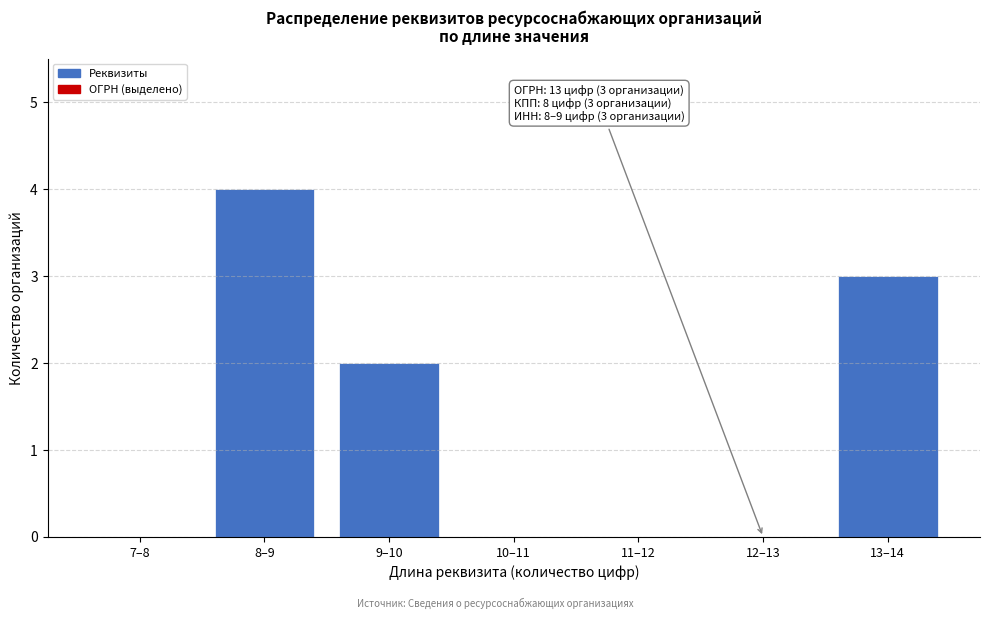

Reading left to right, extract all data points from this chart.

7–8=0	8–9=4	9–10=2	10–11=0	11–12=0	12–13=0	13–14=3